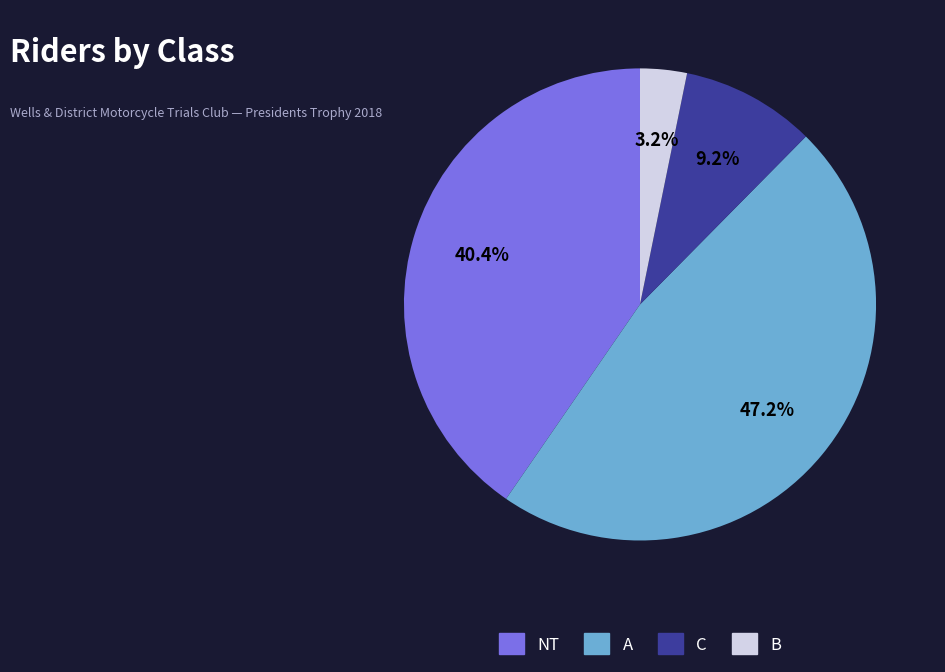

Is there any slice that represents more than half of the pie?

No